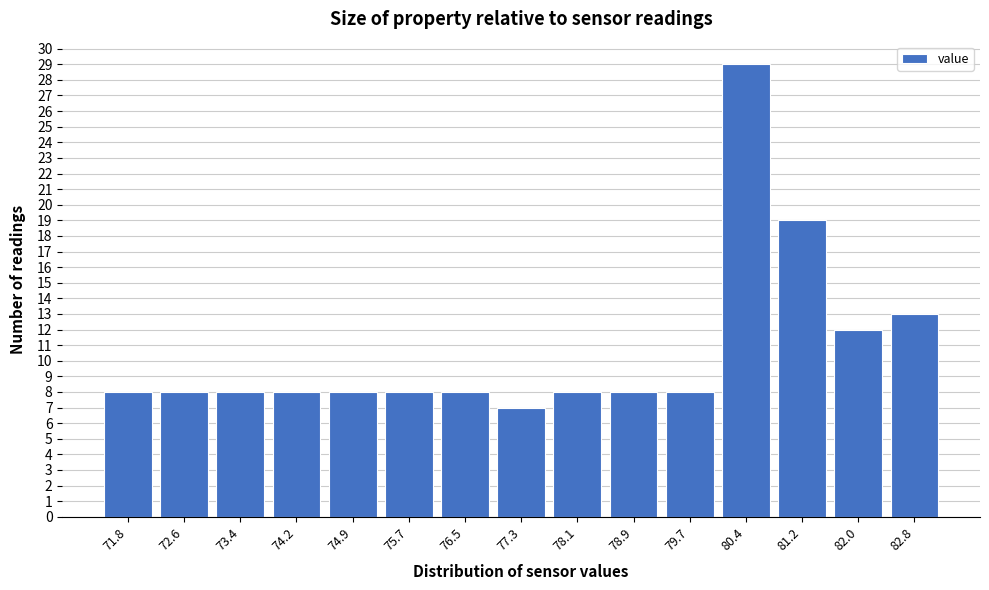

Which range on the x-axis has the tallest bar?

80.1 to 80.8